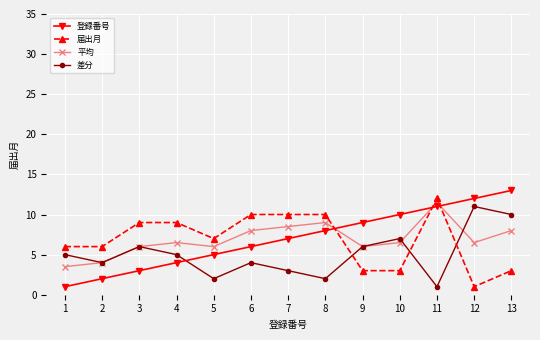

At which category does the chart reach its peak across all series?

13